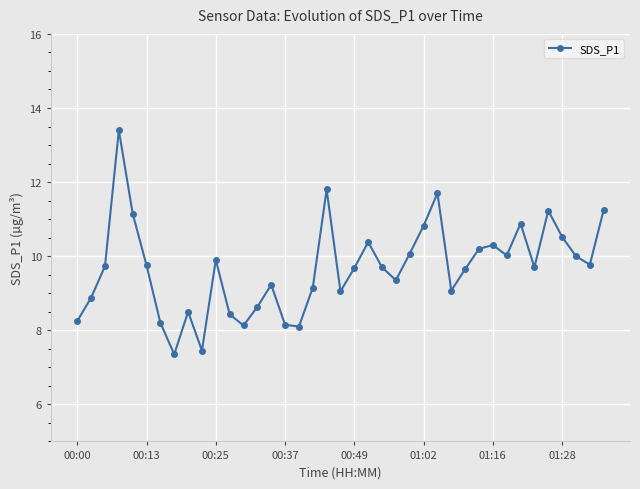

What is the value of the 33rd point from the left?

10.9